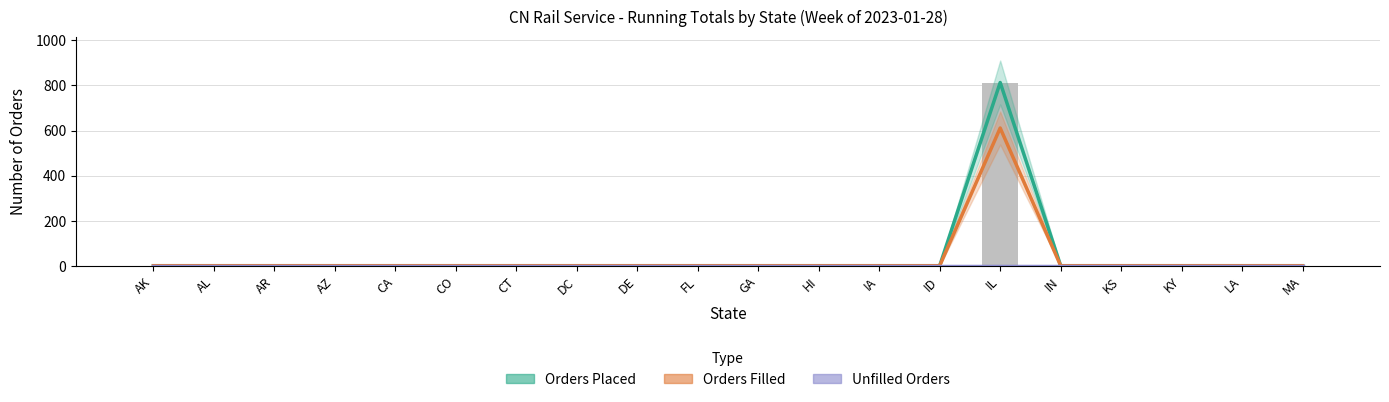

What are all the series names shown in the legend?

Orders Placed, Orders Filled, Unfilled Orders